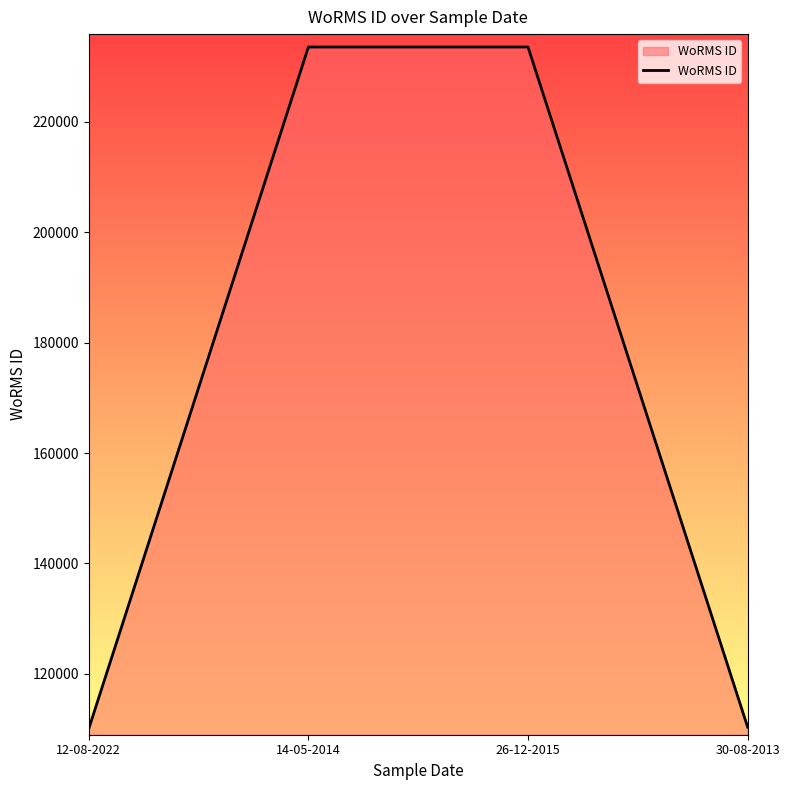

What is the change in value from 26-12-2015 to 30-08-2013?

-123271